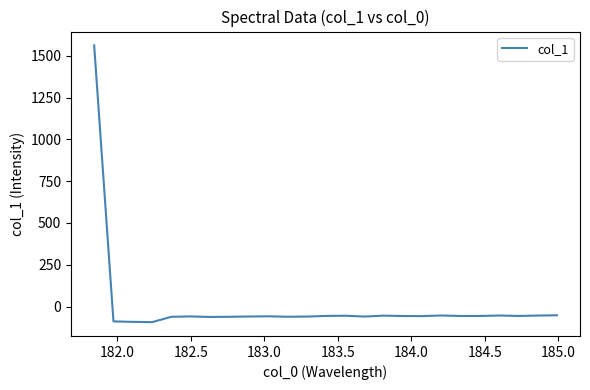

What is the smallest value displayed?

-93.0